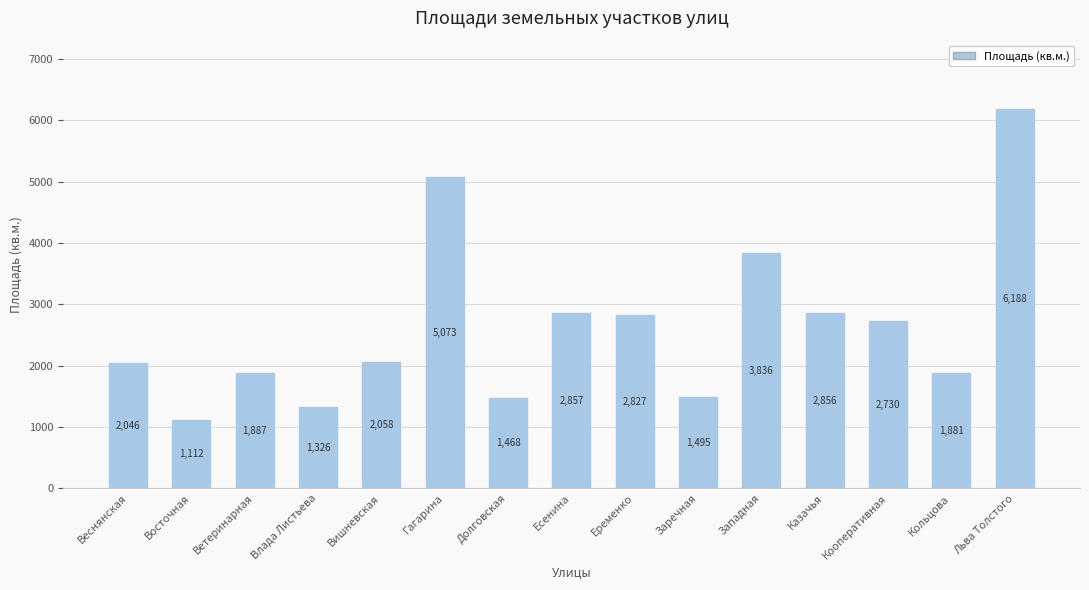

List the labels in order of value, smallest first.

Восточная, Влада Листьева, Долговская, Заречная, Кольцова, Ветеринарная, Веснянская, Вишневская, Кооперативная, Еременко, Казачья, Есенина, Западная, Гагарина, Льва Толстого